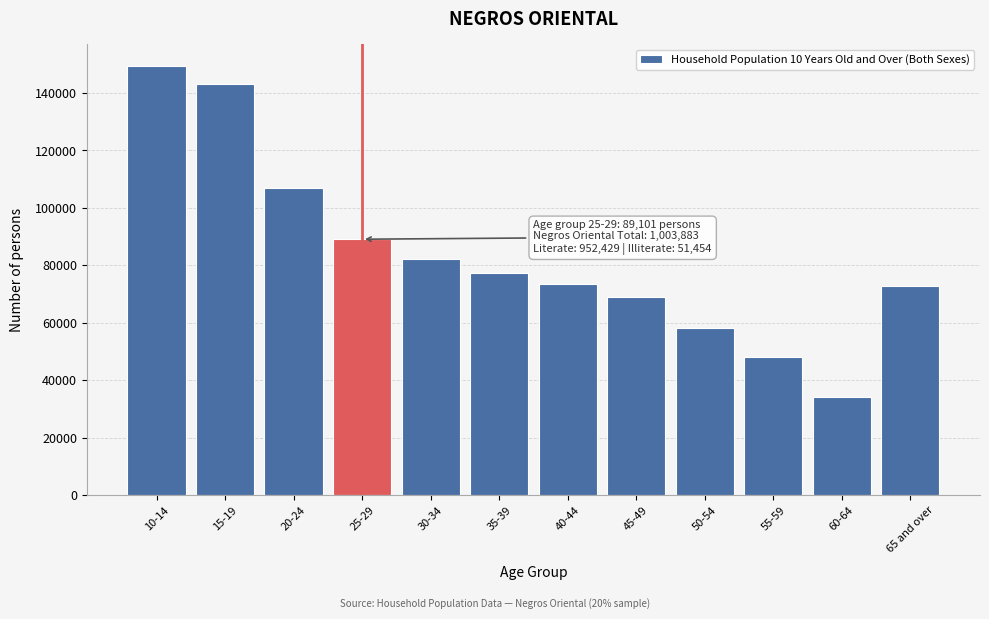

Reading left to right, list all the values displayed in this chart.

149420	143144	106899	89101	82177	77362	73623	68856	58218	48195	34179	72709